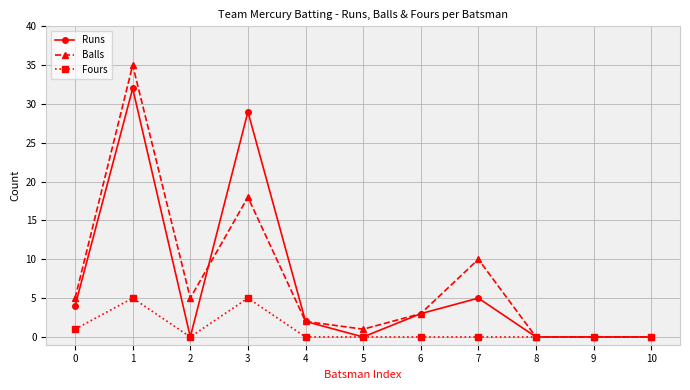

At 1, list the series in order from smallest to largest.

Fours, Runs, Balls